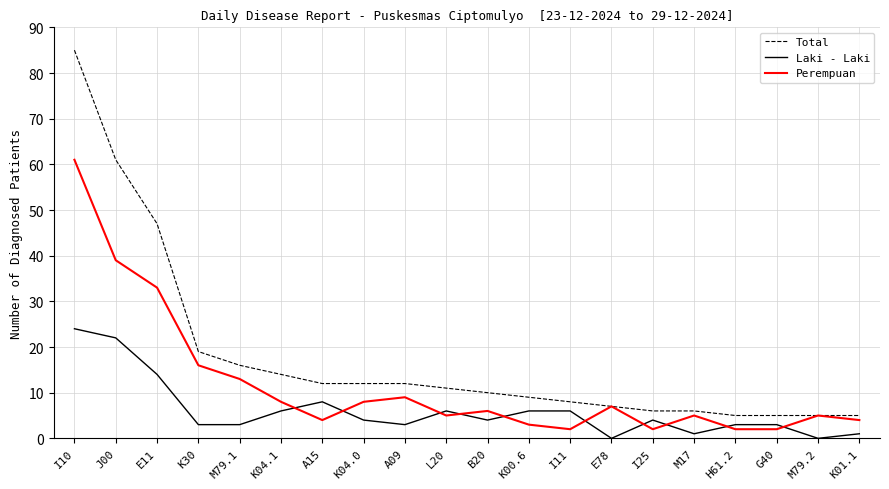

What is the greatest value displayed?

85